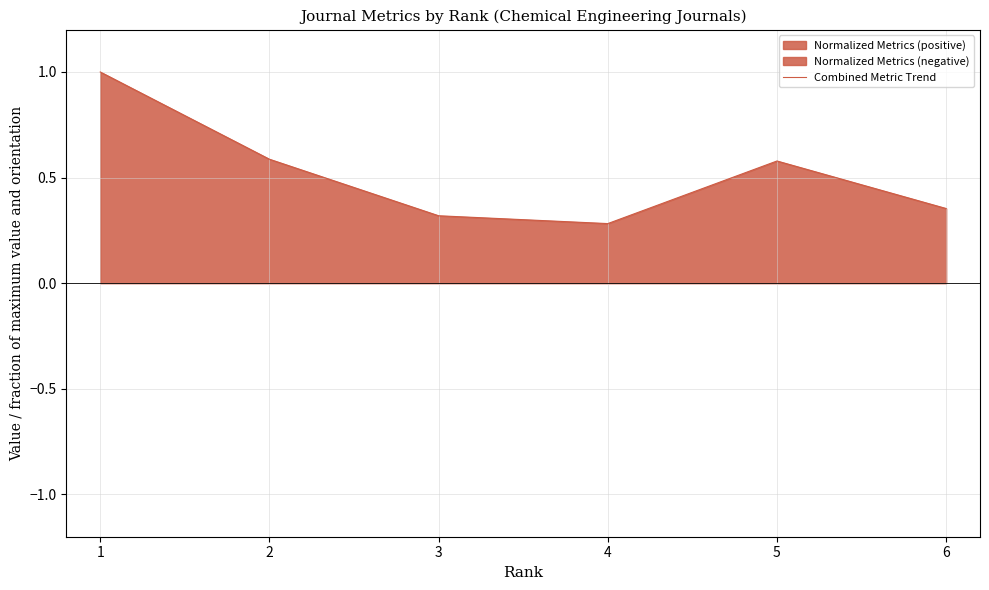

True or false: Combined Metric Trend has a value of 0.6 at 1.

False